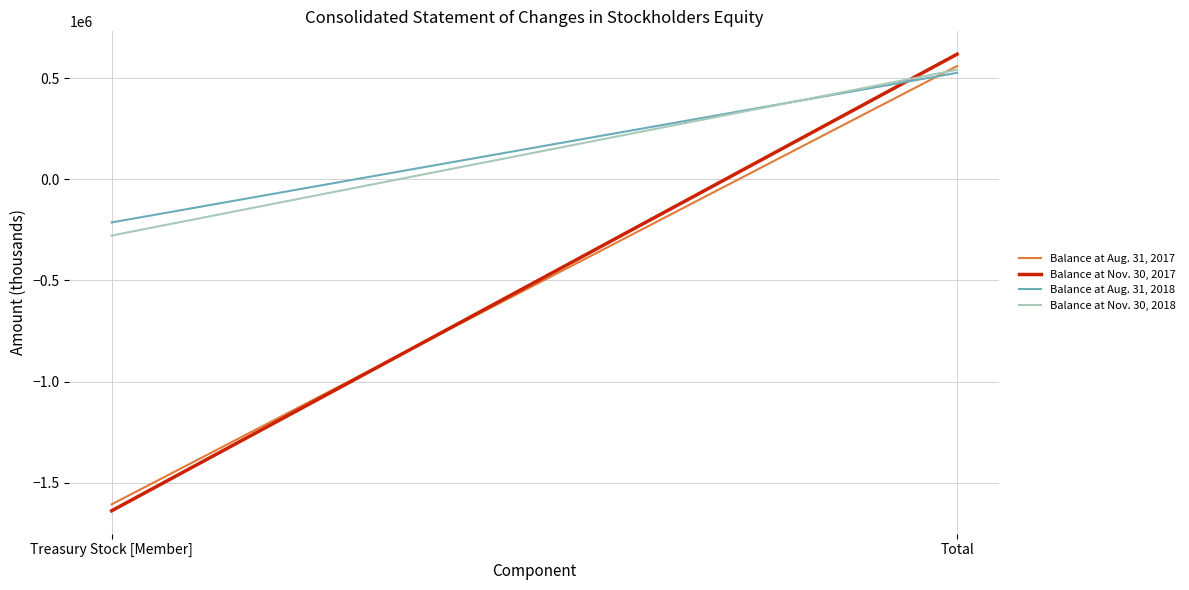

How many lines are shown in the chart?

4